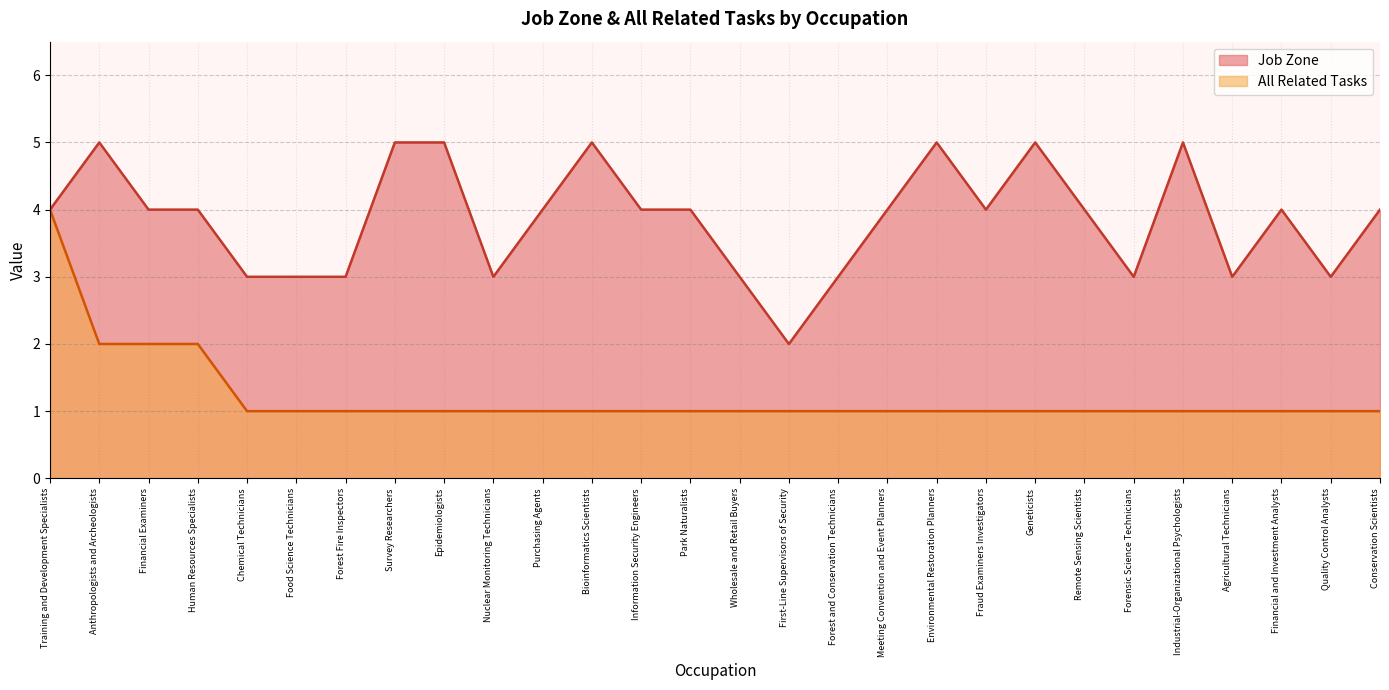

What is the label of the 14th point from the right?

Wholesale and Retail Buyers